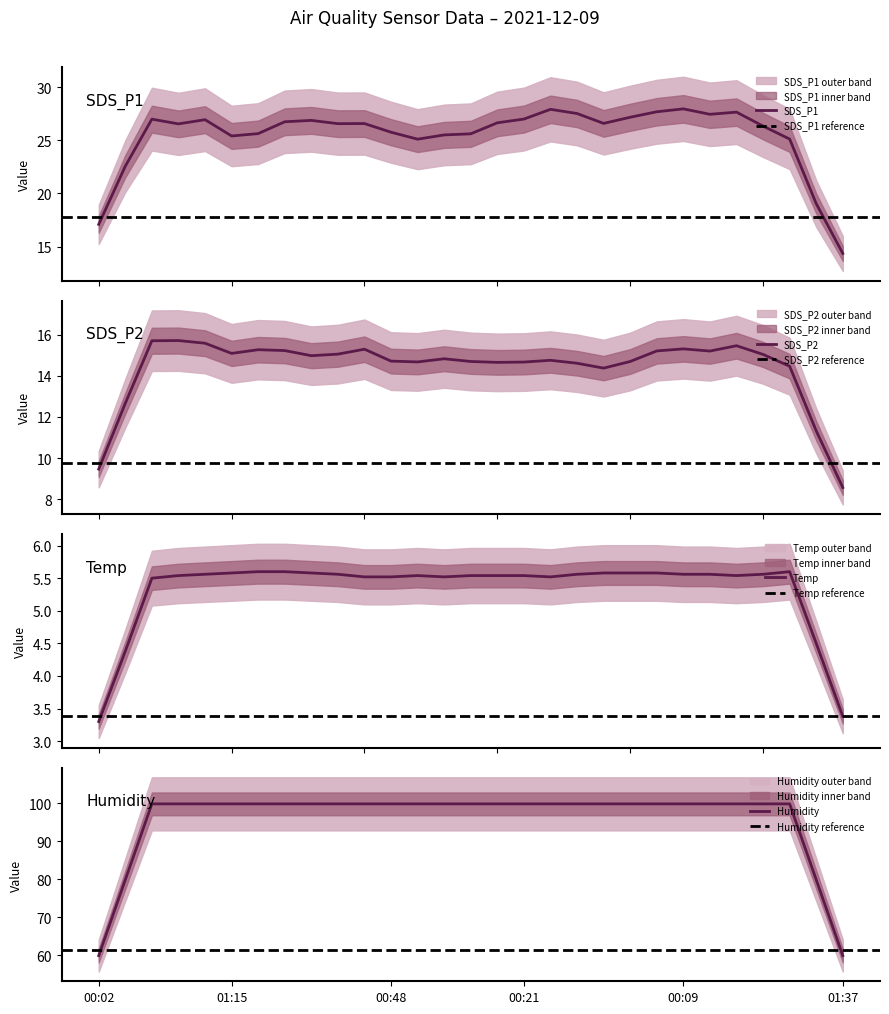

What is the sum of all SDS_P2 values?

417.5